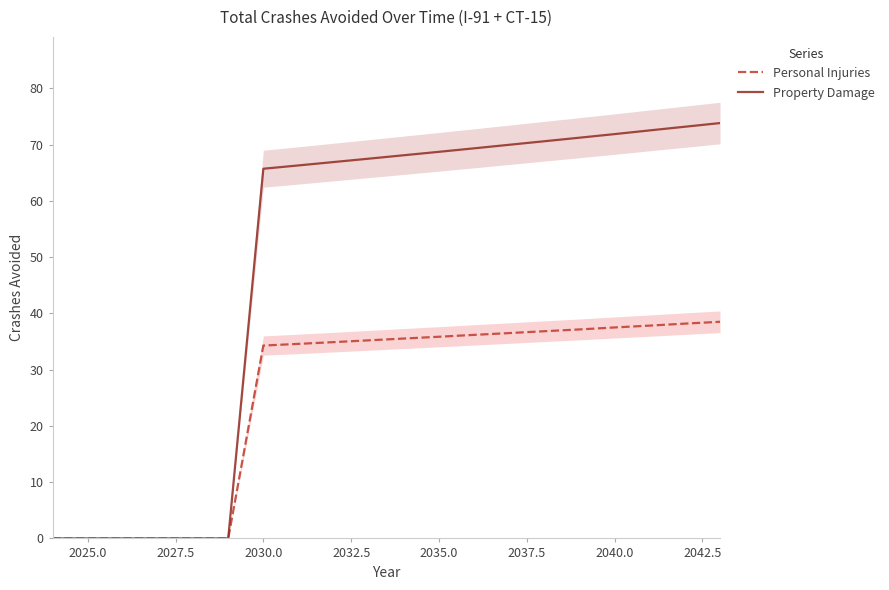

True or false: Property Damage and Personal Injuries cross at least once.

False